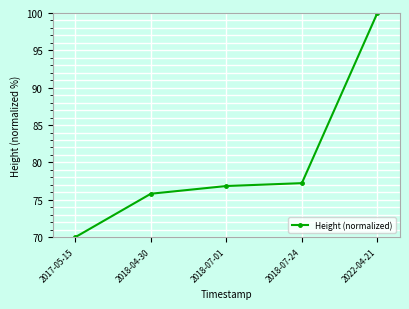

What is the approximate value at 2018-07-24?

77.2